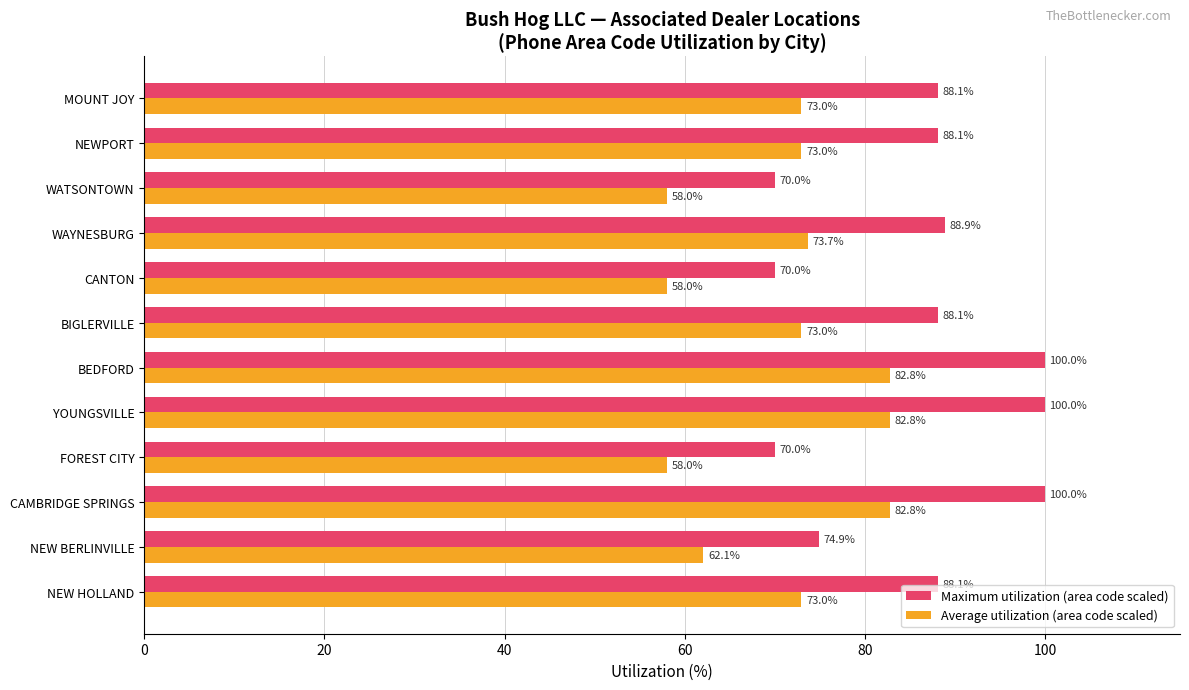

What is the difference between the Average utilization (area code scaled) values at WATSONTOWN and CAMBRIDGE SPRINGS?

24.8